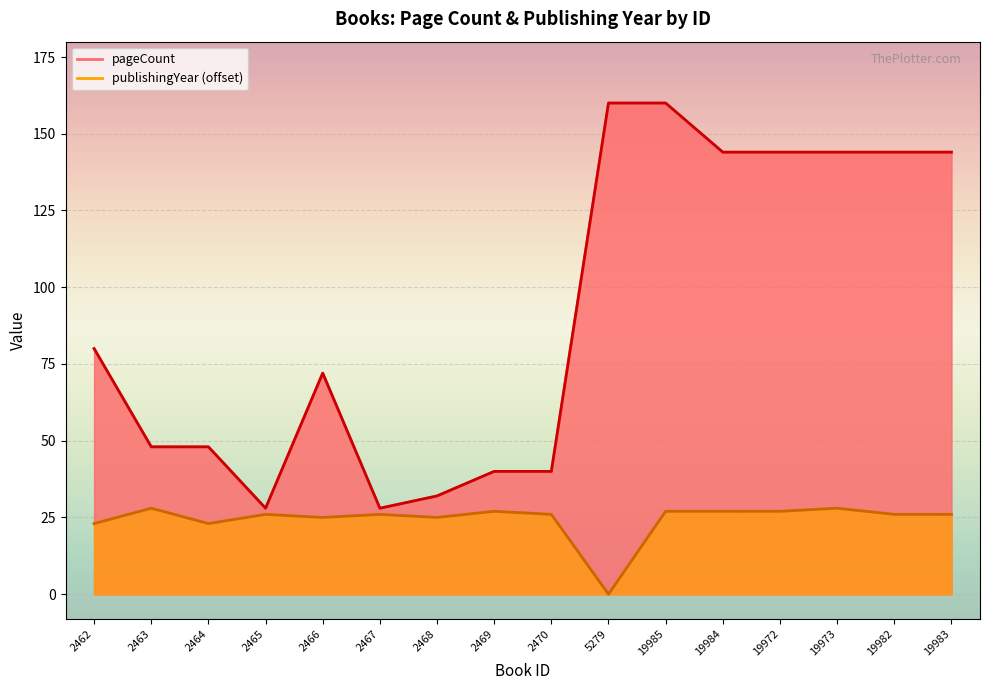

Reading left to right, extract all data points from this chart.

pageCount: 80	48	48	28	72	28	32	40	40	160	160	144	144	144	144	144
publishingYear: 23	28	23	26	25	26	25	27	26	0	27	27	27	28	26	26